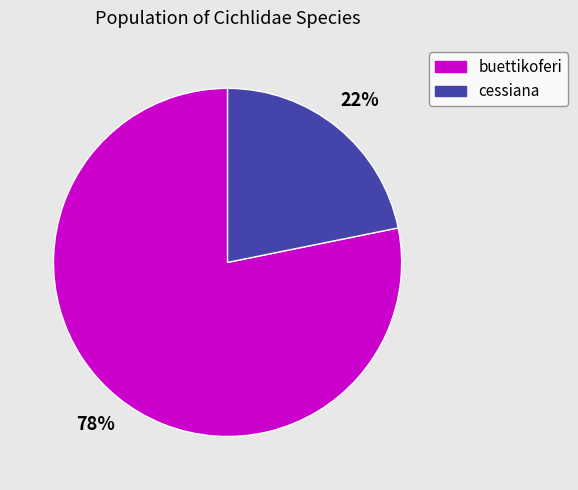

Combined, do cessiana and buettikoferi account for over 50%?

Yes